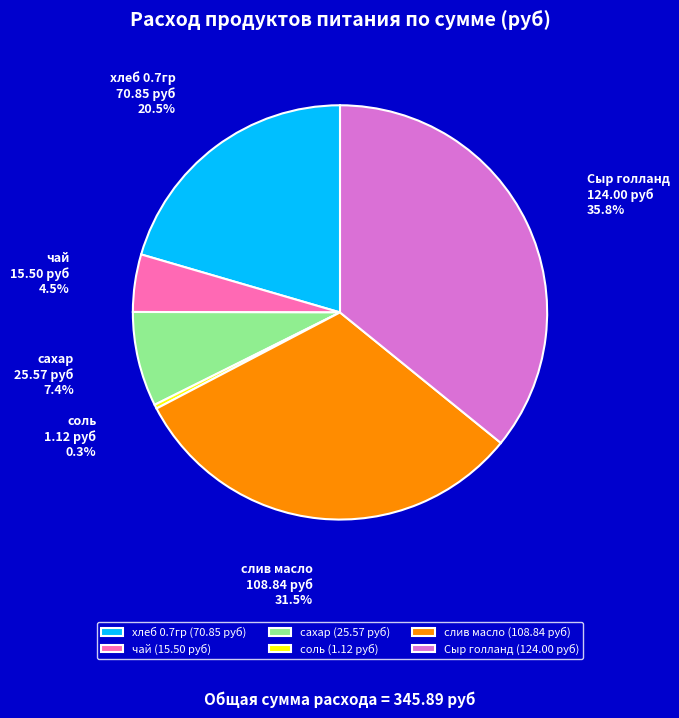

Does any single category account for the majority?

No